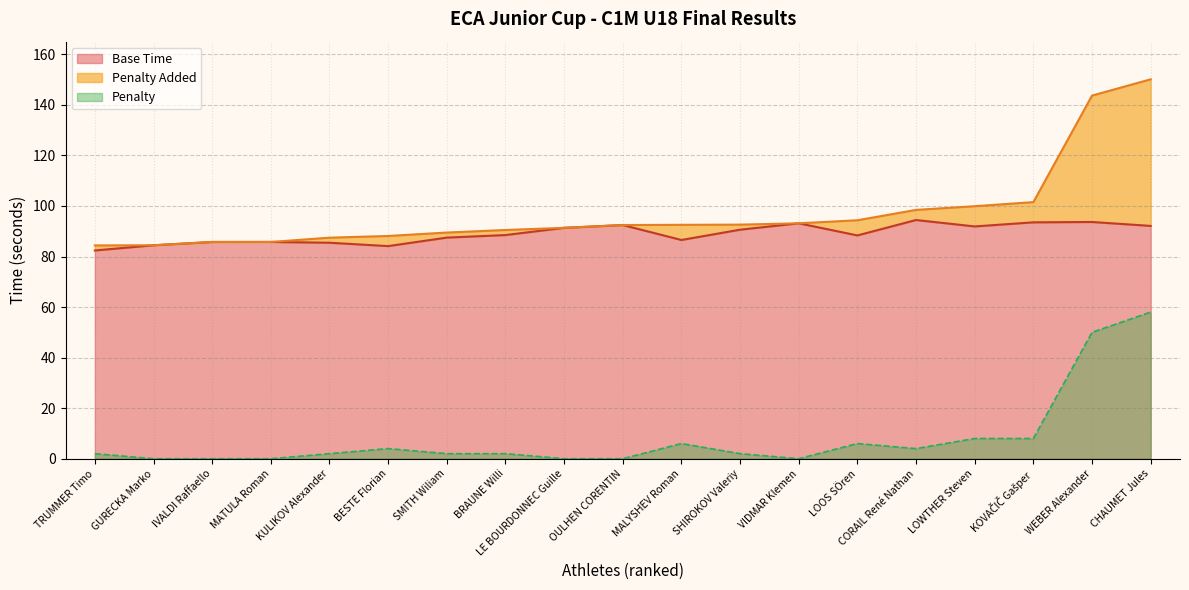

At which category does the chart reach its minimum across all series?

GURECKA Marko